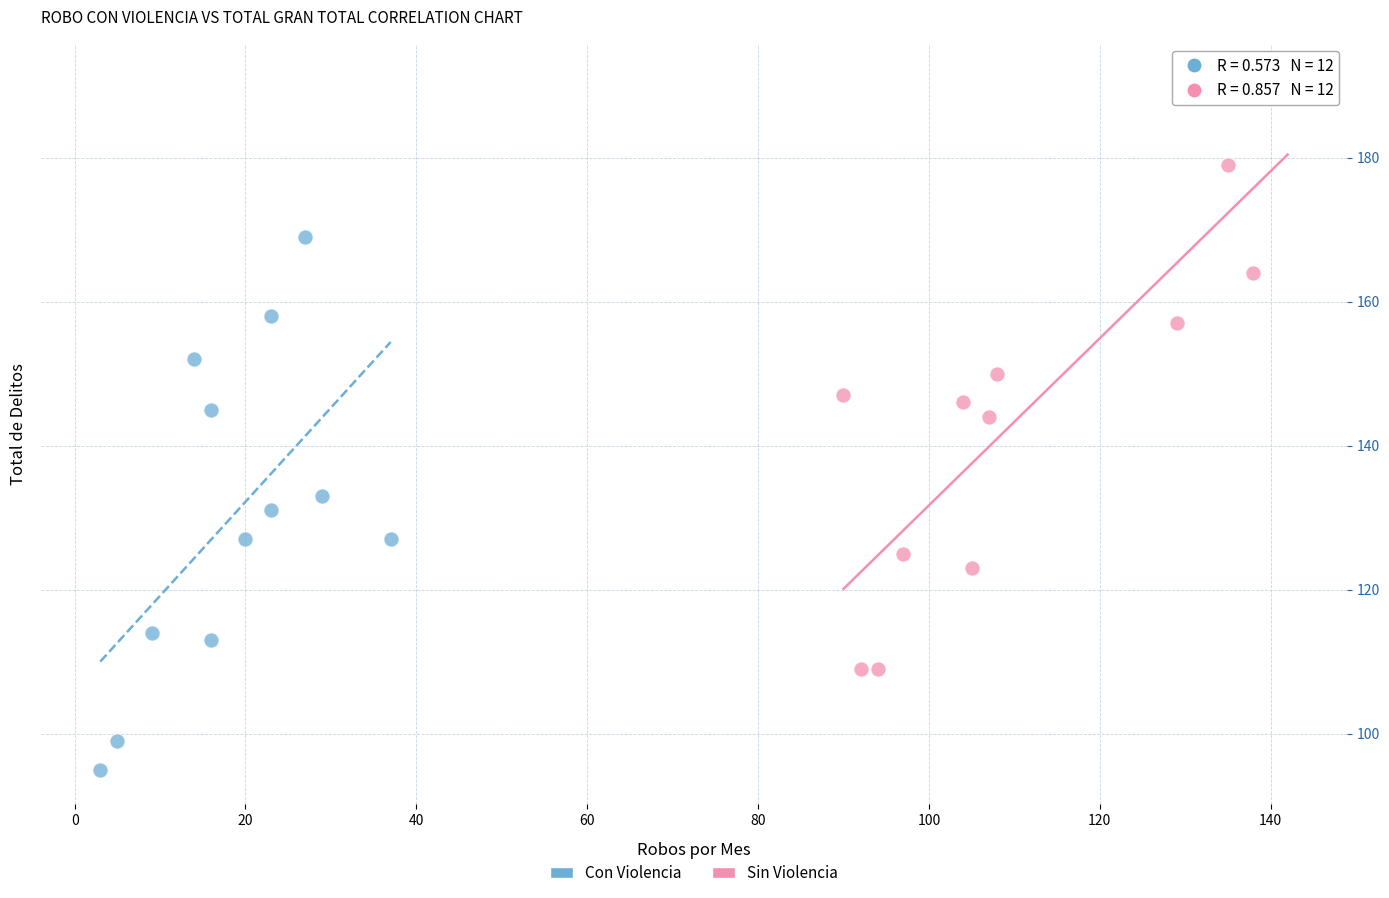

Which series has the largest Y range (max minus min)?

Sin Violencia